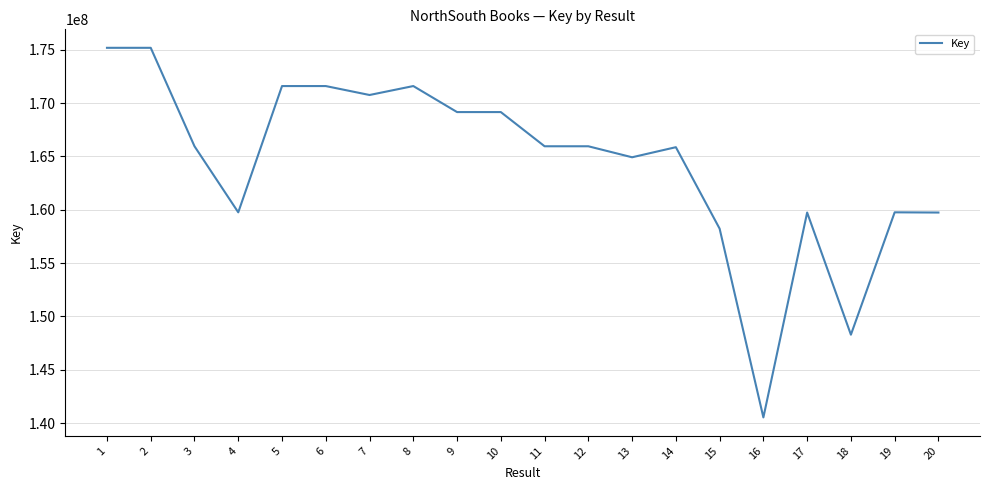

Read the value at 10, to the nearest 100.

169155400